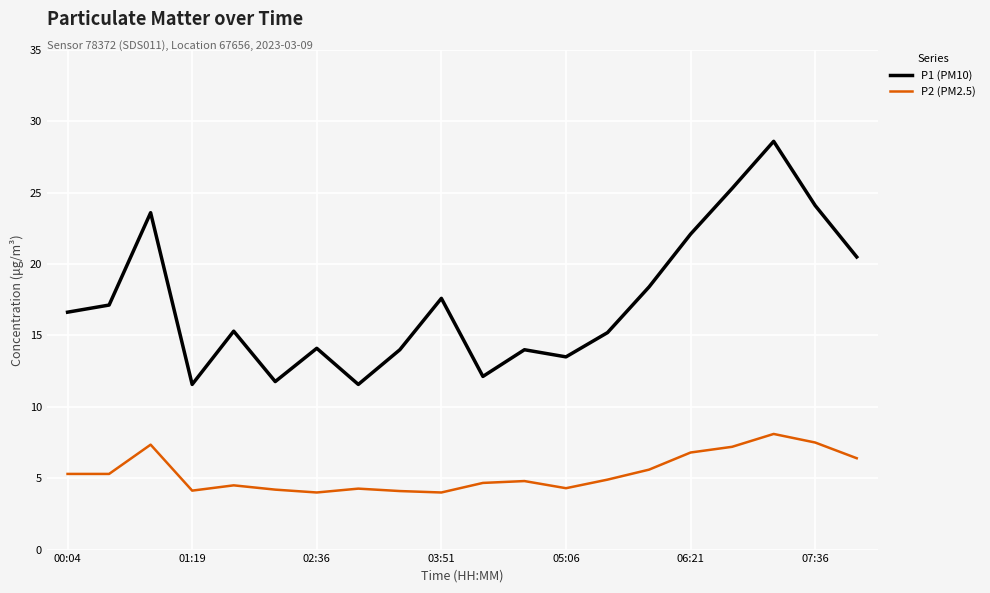

True or false: P2 (PM2.5) and P1 (PM10) intersect in this chart.

False